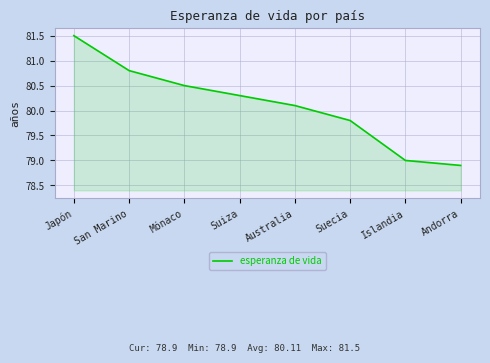

Between Australia and Andorra, which is larger?

Australia